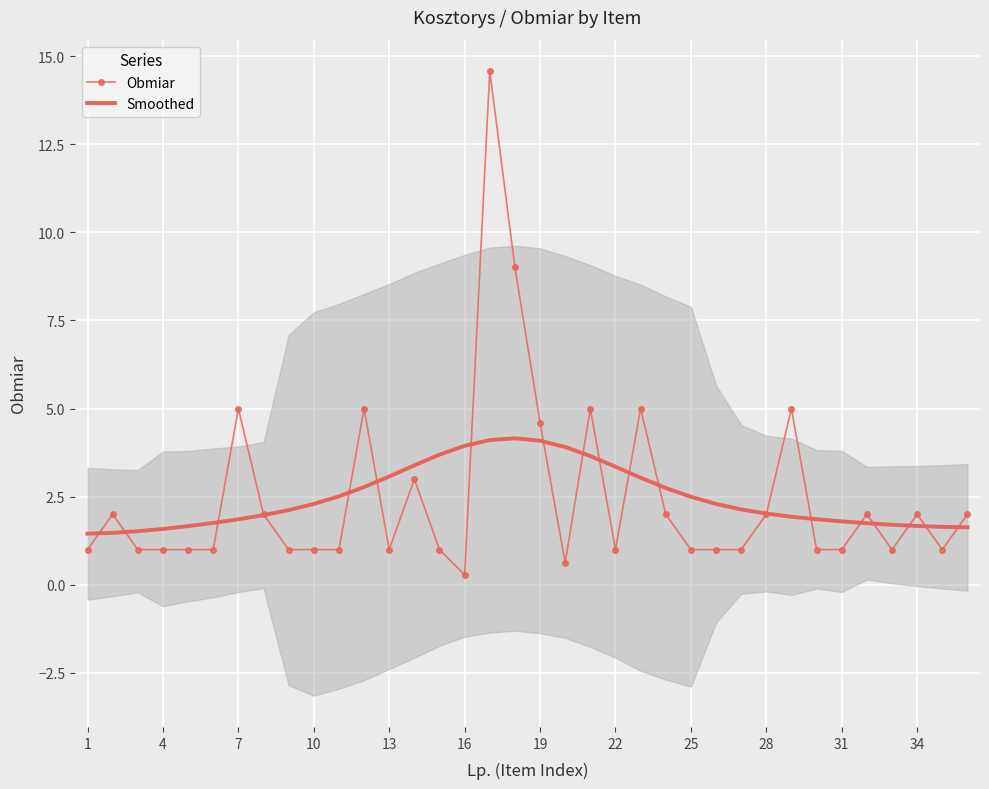

The value of Smoothed at 34 is 2.4. True or false?

False